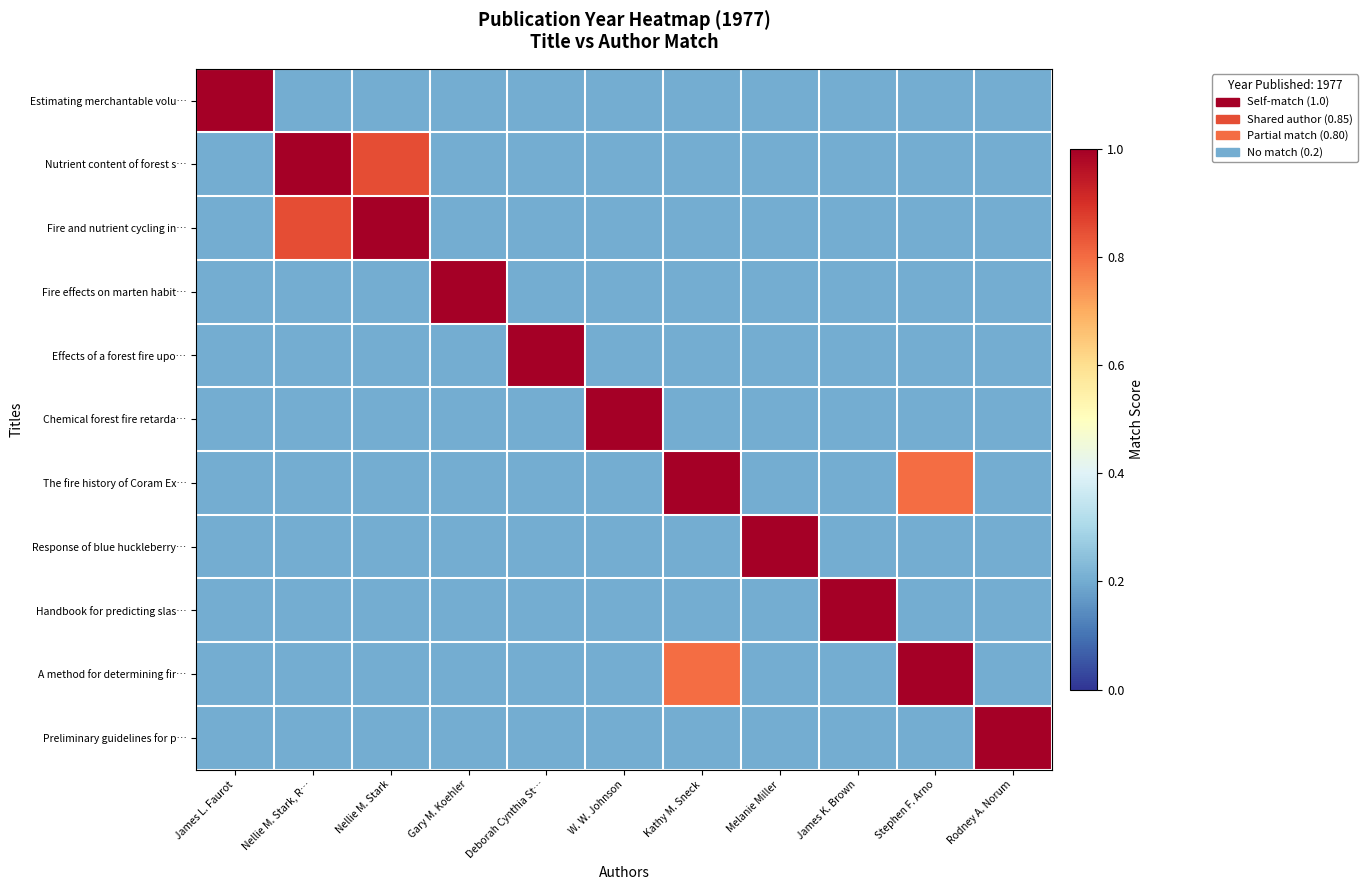

Reading left to right, extract all data points from this chart.

Estimating merchantable volu…: James L. Faurot=1.0	Nellie M. Stark, R…=0.2	Nellie M. Stark=0.2	Gary M. Koehler=0.2	Deborah Cynthia St…=0.2	W. W. Johnson=0.2	Kathy M. Sneck=0.2	Melanie Miller=0.2	James K. Brown=0.2	Stephen F. Arno=0.2	Rodney A. Norum=0.2
Nutrient content of forest s…: James L. Faurot=0.2	Nellie M. Stark, R…=1.0	Nellie M. Stark=0.8	Gary M. Koehler=0.2	Deborah Cynthia St…=0.2	W. W. Johnson=0.2	Kathy M. Sneck=0.2	Melanie Miller=0.2	James K. Brown=0.2	Stephen F. Arno=0.2	Rodney A. Norum=0.2
Fire and nutrient cycling in…: James L. Faurot=0.2	Nellie M. Stark, R…=0.8	Nellie M. Stark=1.0	Gary M. Koehler=0.2	Deborah Cynthia St…=0.2	W. W. Johnson=0.2	Kathy M. Sneck=0.2	Melanie Miller=0.2	James K. Brown=0.2	Stephen F. Arno=0.2	Rodney A. Norum=0.2
Fire effects on marten habit…: James L. Faurot=0.2	Nellie M. Stark, R…=0.2	Nellie M. Stark=0.2	Gary M. Koehler=1.0	Deborah Cynthia St…=0.2	W. W. Johnson=0.2	Kathy M. Sneck=0.2	Melanie Miller=0.2	James K. Brown=0.2	Stephen F. Arno=0.2	Rodney A. Norum=0.2
Effects of a forest fire upo…: James L. Faurot=0.2	Nellie M. Stark, R…=0.2	Nellie M. Stark=0.2	Gary M. Koehler=0.2	Deborah Cynthia St…=1.0	W. W. Johnson=0.2	Kathy M. Sneck=0.2	Melanie Miller=0.2	James K. Brown=0.2	Stephen F. Arno=0.2	Rodney A. Norum=0.2
Chemical forest fire retarda…: James L. Faurot=0.2	Nellie M. Stark, R…=0.2	Nellie M. Stark=0.2	Gary M. Koehler=0.2	Deborah Cynthia St…=0.2	W. W. Johnson=1.0	Kathy M. Sneck=0.2	Melanie Miller=0.2	James K. Brown=0.2	Stephen F. Arno=0.2	Rodney A. Norum=0.2
The fire history of Coram Ex…: James L. Faurot=0.2	Nellie M. Stark, R…=0.2	Nellie M. Stark=0.2	Gary M. Koehler=0.2	Deborah Cynthia St…=0.2	W. W. Johnson=0.2	Kathy M. Sneck=1.0	Melanie Miller=0.2	James K. Brown=0.2	Stephen F. Arno=0.8	Rodney A. Norum=0.2
Response of blue huckleberry…: James L. Faurot=0.2	Nellie M. Stark, R…=0.2	Nellie M. Stark=0.2	Gary M. Koehler=0.2	Deborah Cynthia St…=0.2	W. W. Johnson=0.2	Kathy M. Sneck=0.2	Melanie Miller=1.0	James K. Brown=0.2	Stephen F. Arno=0.2	Rodney A. Norum=0.2
Handbook for predicting slas…: James L. Faurot=0.2	Nellie M. Stark, R…=0.2	Nellie M. Stark=0.2	Gary M. Koehler=0.2	Deborah Cynthia St…=0.2	W. W. Johnson=0.2	Kathy M. Sneck=0.2	Melanie Miller=0.2	James K. Brown=1.0	Stephen F. Arno=0.2	Rodney A. Norum=0.2
A method for determining fir…: James L. Faurot=0.2	Nellie M. Stark, R…=0.2	Nellie M. Stark=0.2	Gary M. Koehler=0.2	Deborah Cynthia St…=0.2	W. W. Johnson=0.2	Kathy M. Sneck=0.8	Melanie Miller=0.2	James K. Brown=0.2	Stephen F. Arno=1.0	Rodney A. Norum=0.2
Preliminary guidelines for p…: James L. Faurot=0.2	Nellie M. Stark, R…=0.2	Nellie M. Stark=0.2	Gary M. Koehler=0.2	Deborah Cynthia St…=0.2	W. W. Johnson=0.2	Kathy M. Sneck=0.2	Melanie Miller=0.2	James K. Brown=0.2	Stephen F. Arno=0.2	Rodney A. Norum=1.0